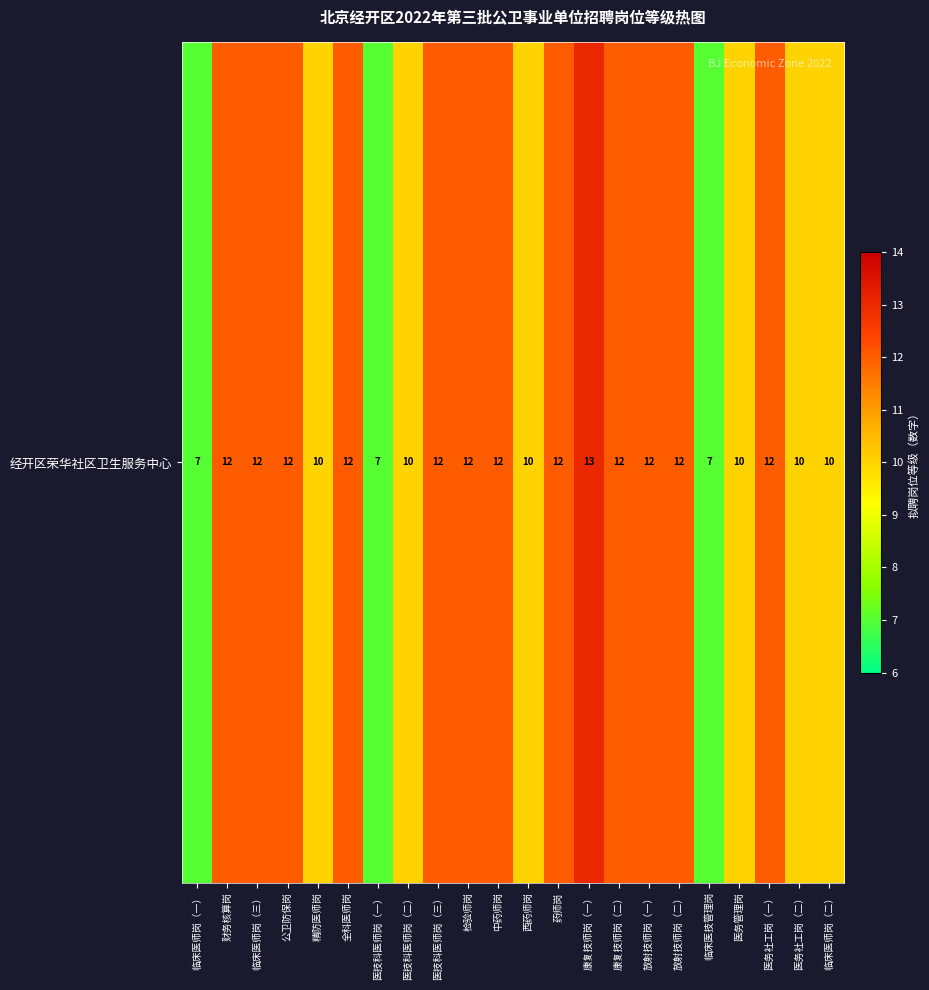

The chart shows a value of 21 at 全科医师岗. True or false?

False